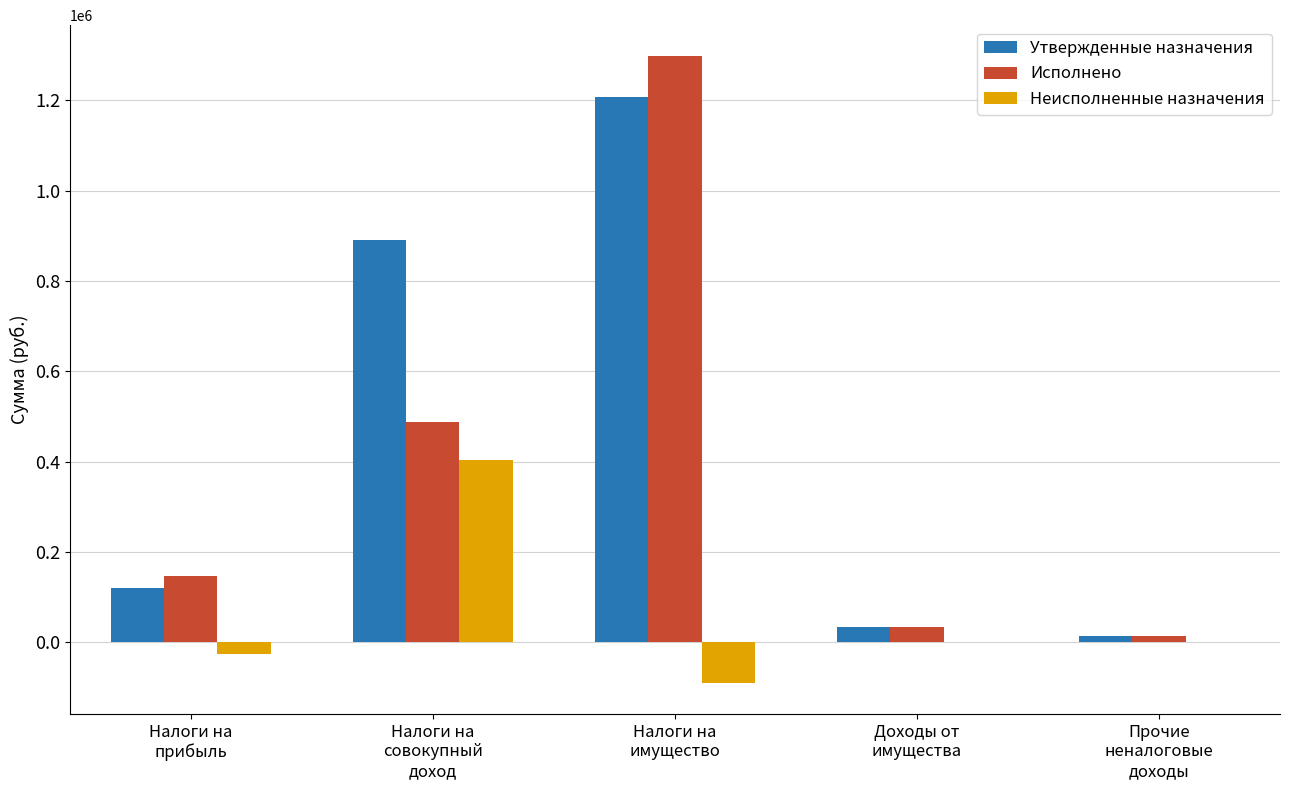

What is the greatest value displayed?

1296862.5